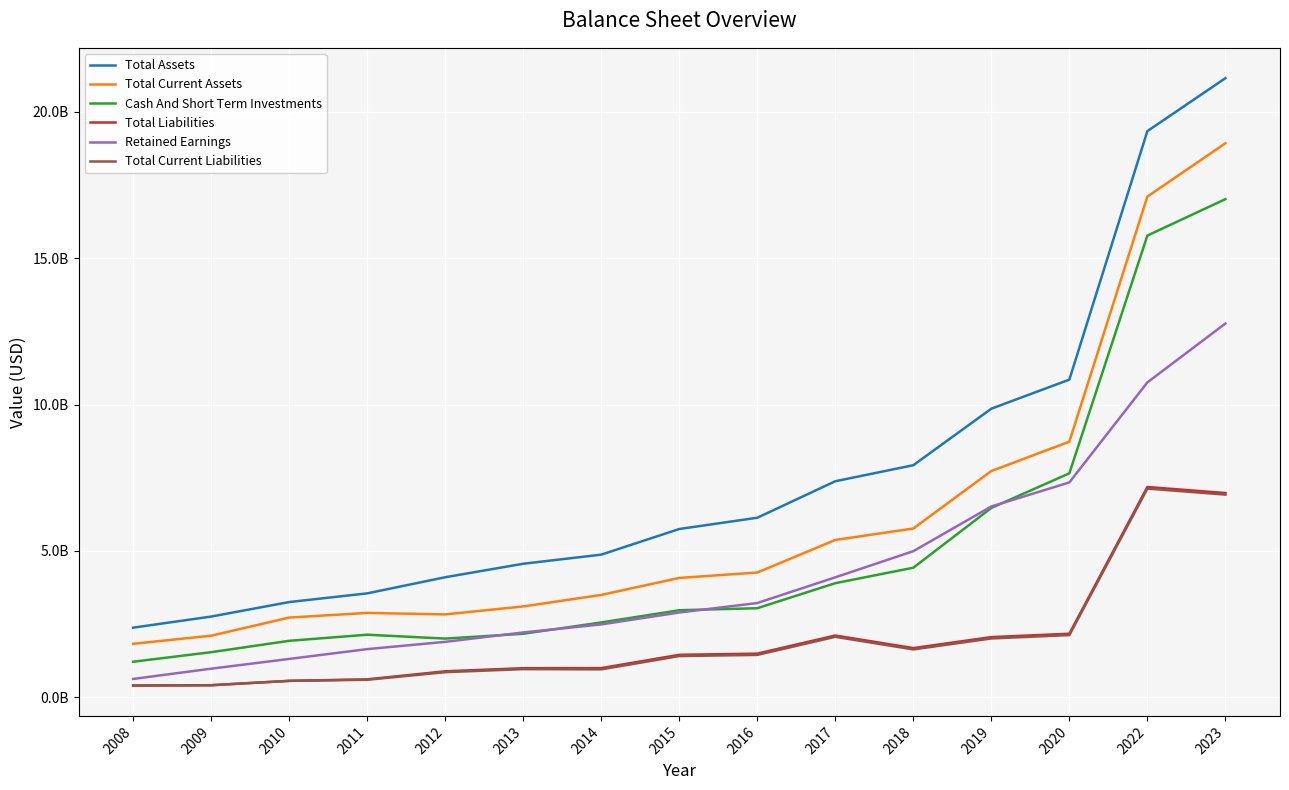

True or false: Total Current Assets has a value of 739990058 at 2008.

False